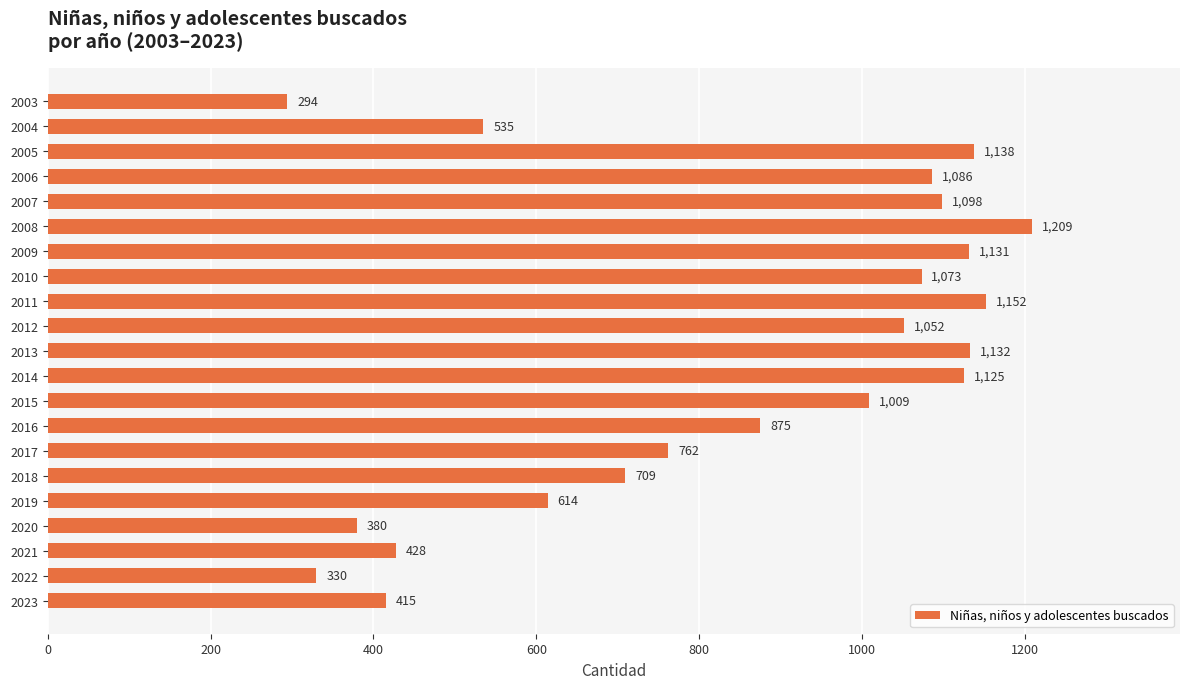

The chart shows a value of 1086 at 2006. True or false?

True